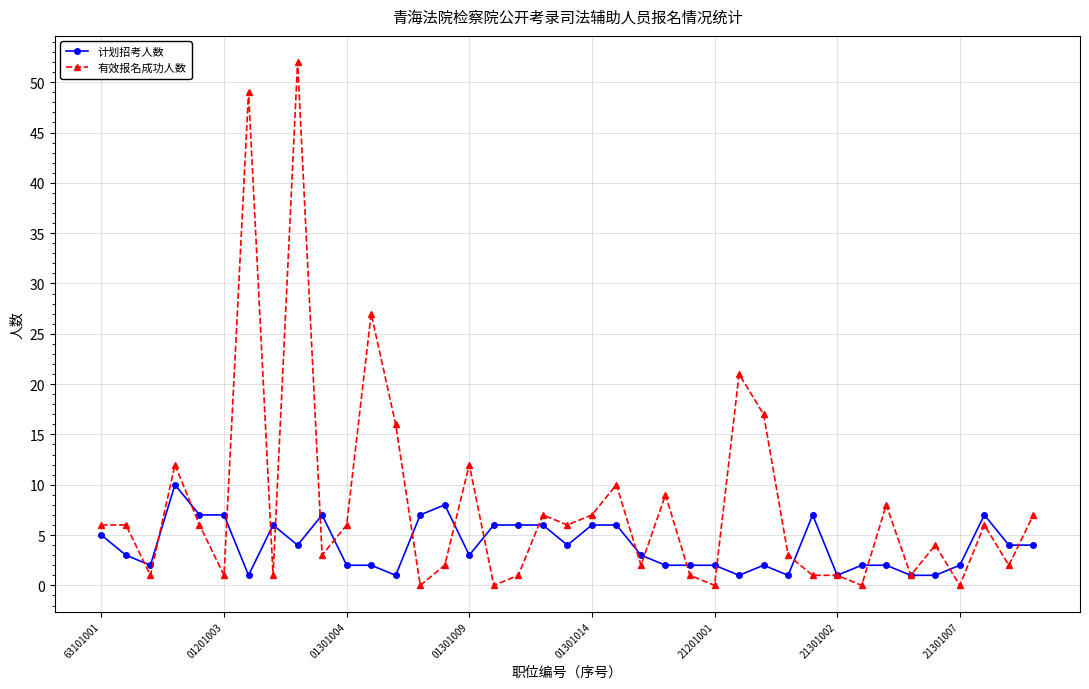

What is the highest value of the 有效报名成功人数 series?

52